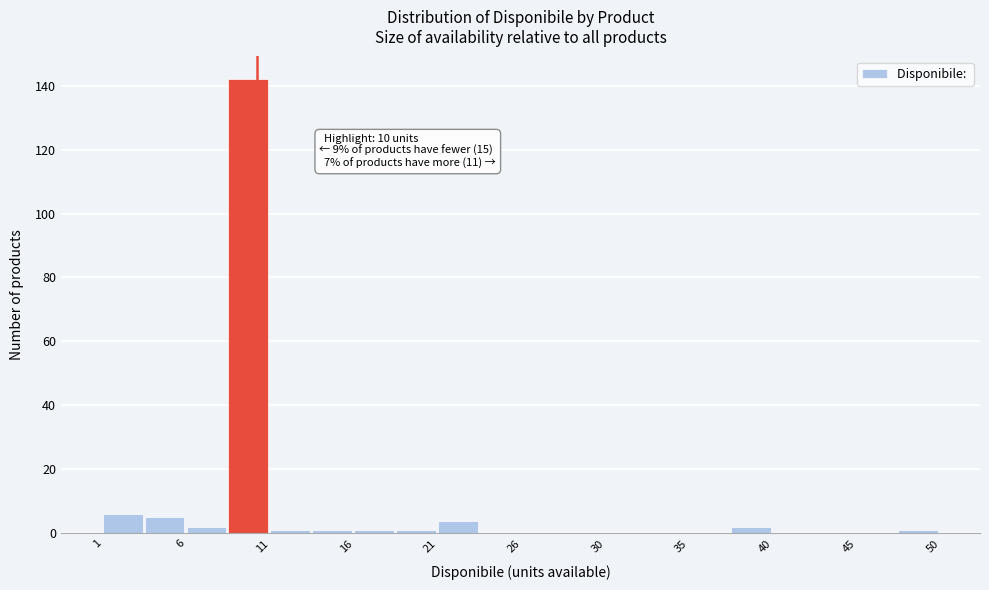

Over which range of the x-axis is the bar tallest?

8.35 to 10.80